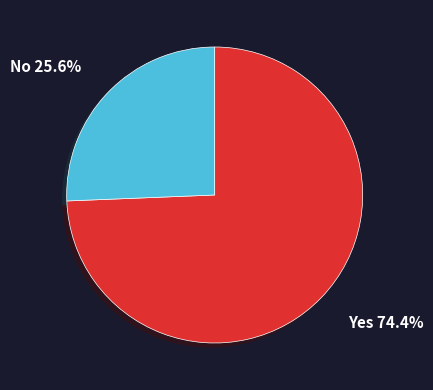

Does any single category account for the majority?

Yes